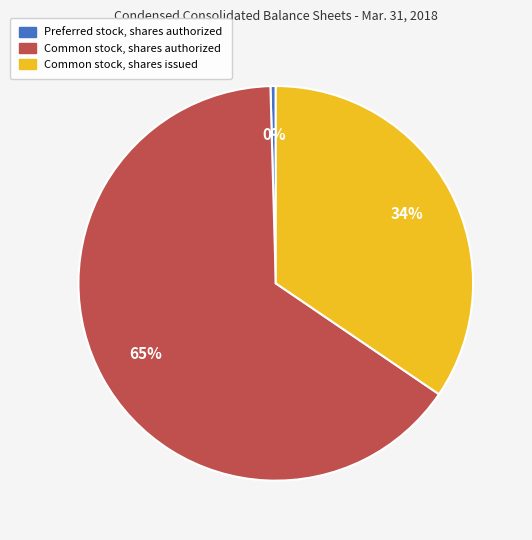

Combined, do Common stock, shares authorized and Common stock, shares issued account for over 50%?

Yes